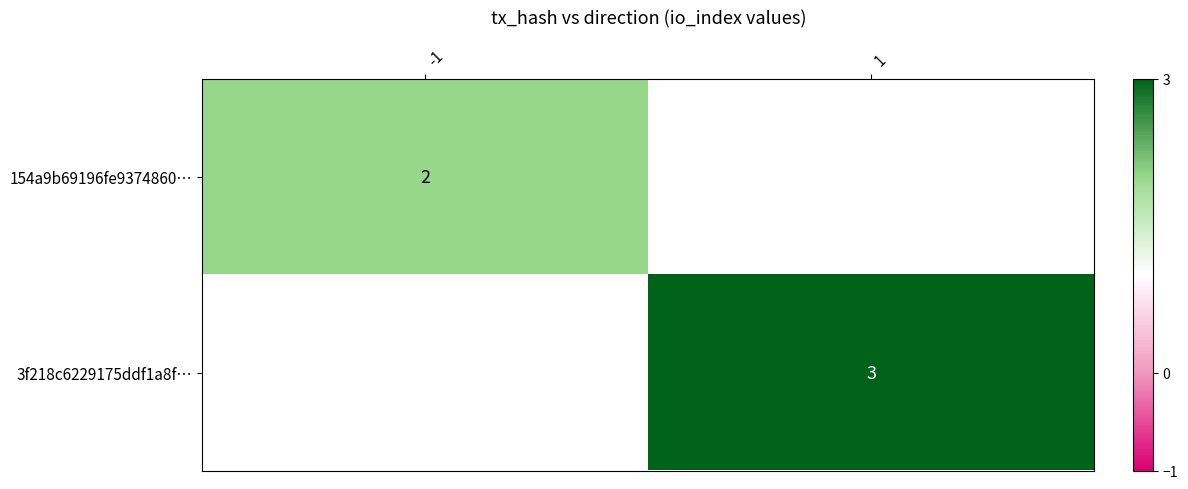

How many series are shown in this chart?

2